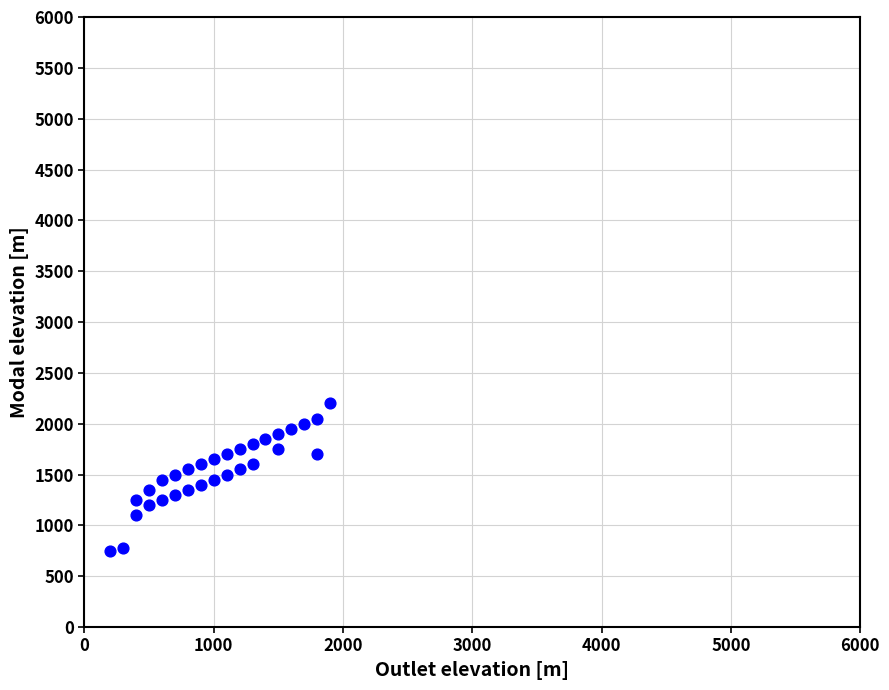

What is the range of Y values (max minus min)?

1450